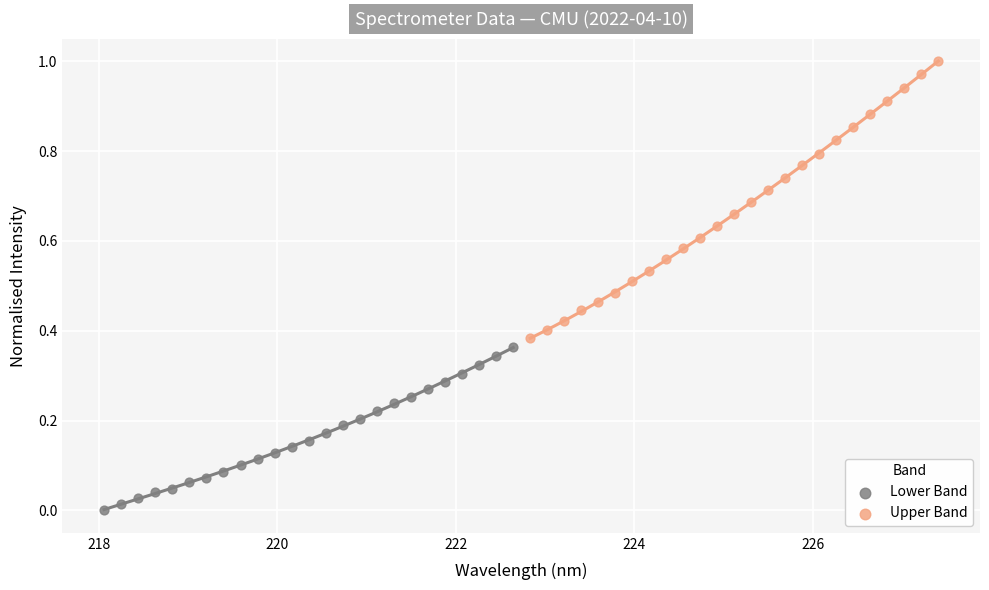

Which series has the widest spread of Y values?

Upper Band